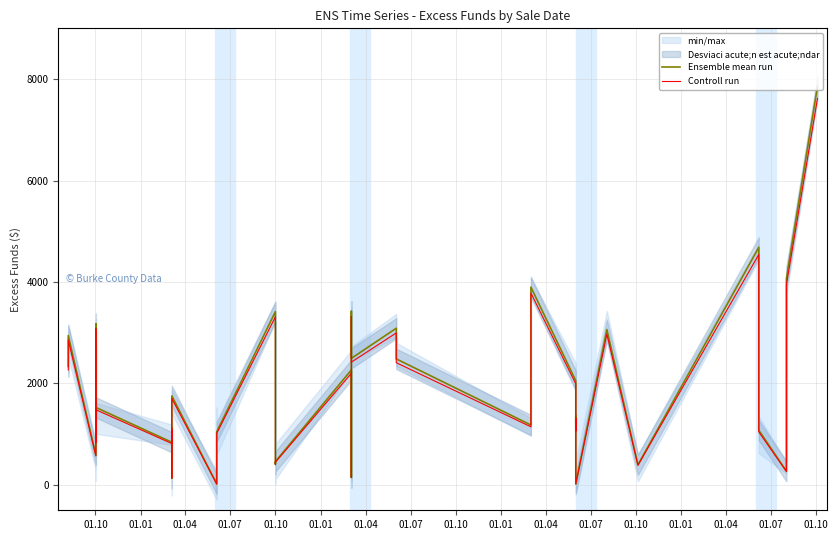

At 01.01, list the series in order from smallest to largest.

Controll run, Ensemble mean run